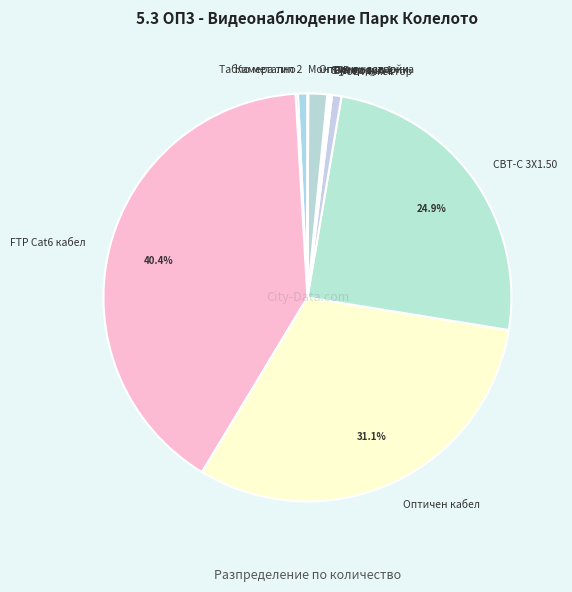

To the nearest percent, what portion does FTP Cat6 кабел represent?

40%